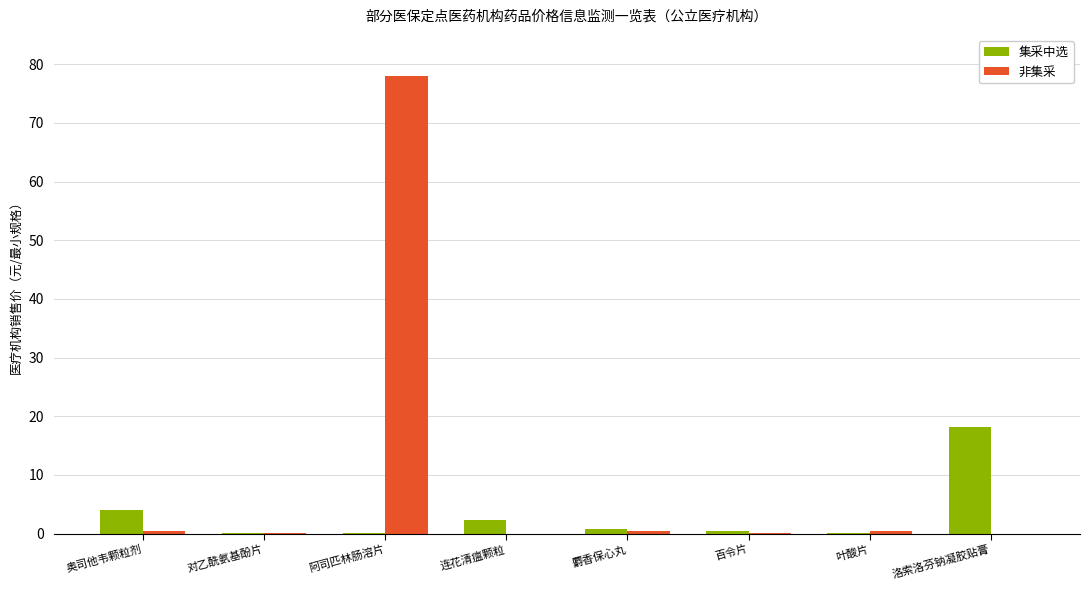

How many data points does each series have?

8